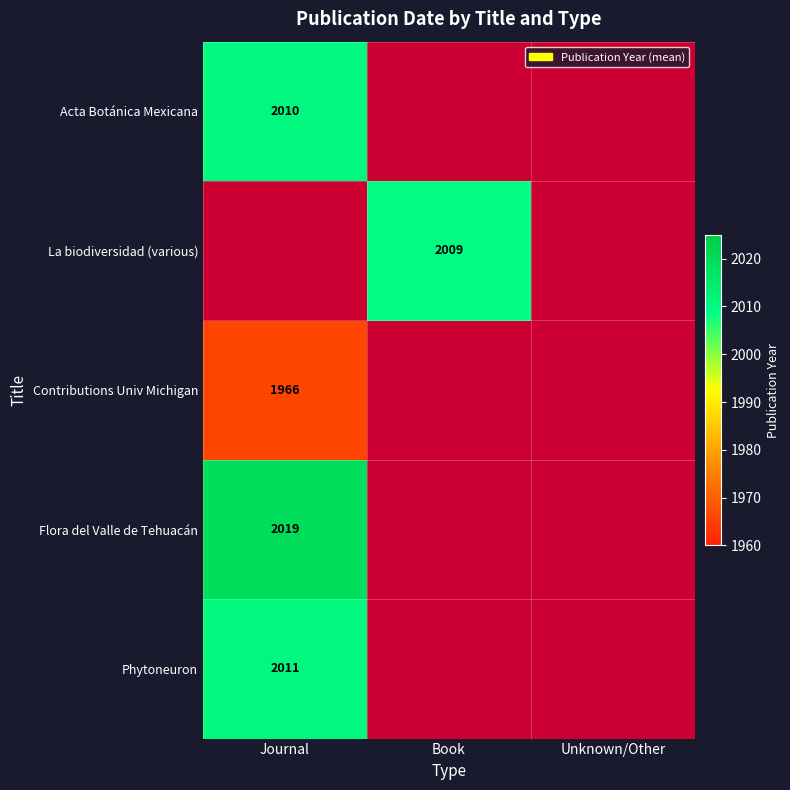

How many series are shown in this chart?

5